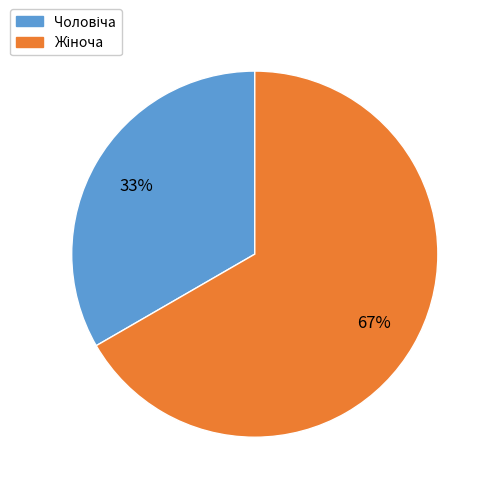

To the nearest percent, what is the average slice percentage?

50%